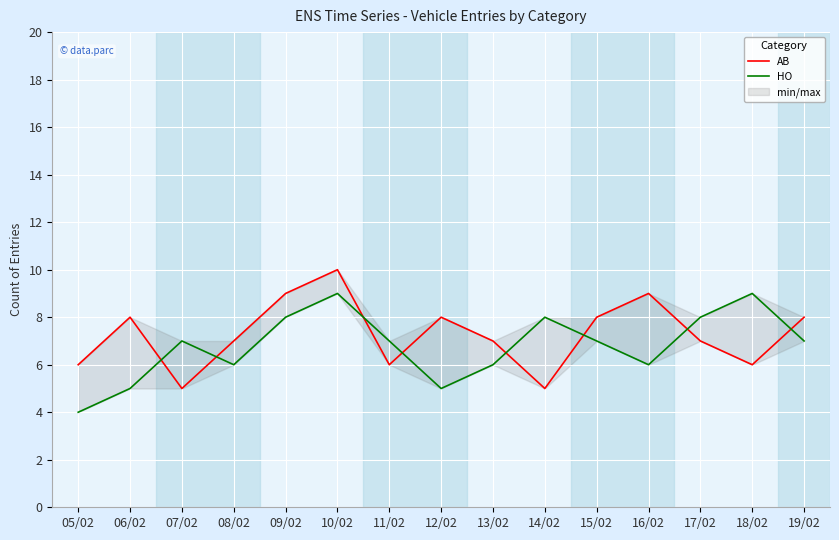

Reading left to right, transcribe all the data shown in this chart.

AB: 05/02=6	06/02=8	07/02=5	08/02=7	09/02=9	10/02=10	11/02=6	12/02=8	13/02=7	14/02=5	15/02=8	16/02=9	17/02=7	18/02=6	19/02=8
HO: 05/02=4	06/02=5	07/02=7	08/02=6	09/02=8	10/02=9	11/02=7	12/02=5	13/02=6	14/02=8	15/02=7	16/02=6	17/02=8	18/02=9	19/02=7